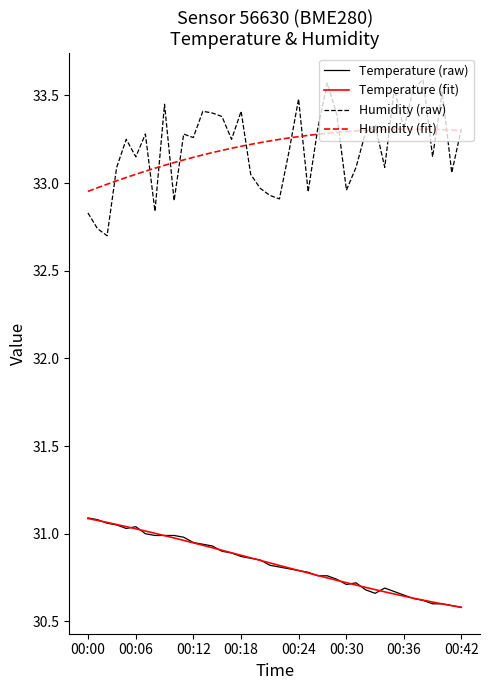

True or false: Humidity (fit) and Temperature (fit) cross at least once.

False